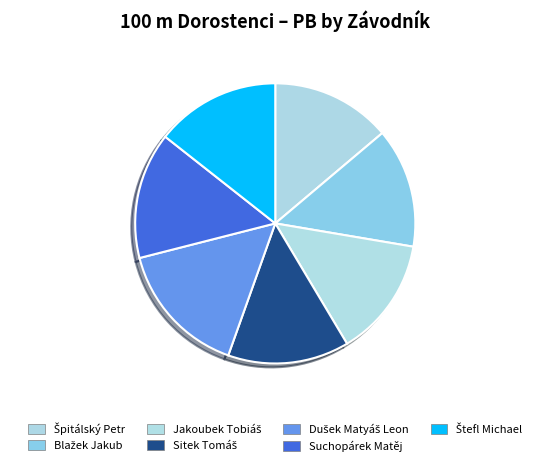

Is it true that Štefl Michael is 14% of the pie?

True